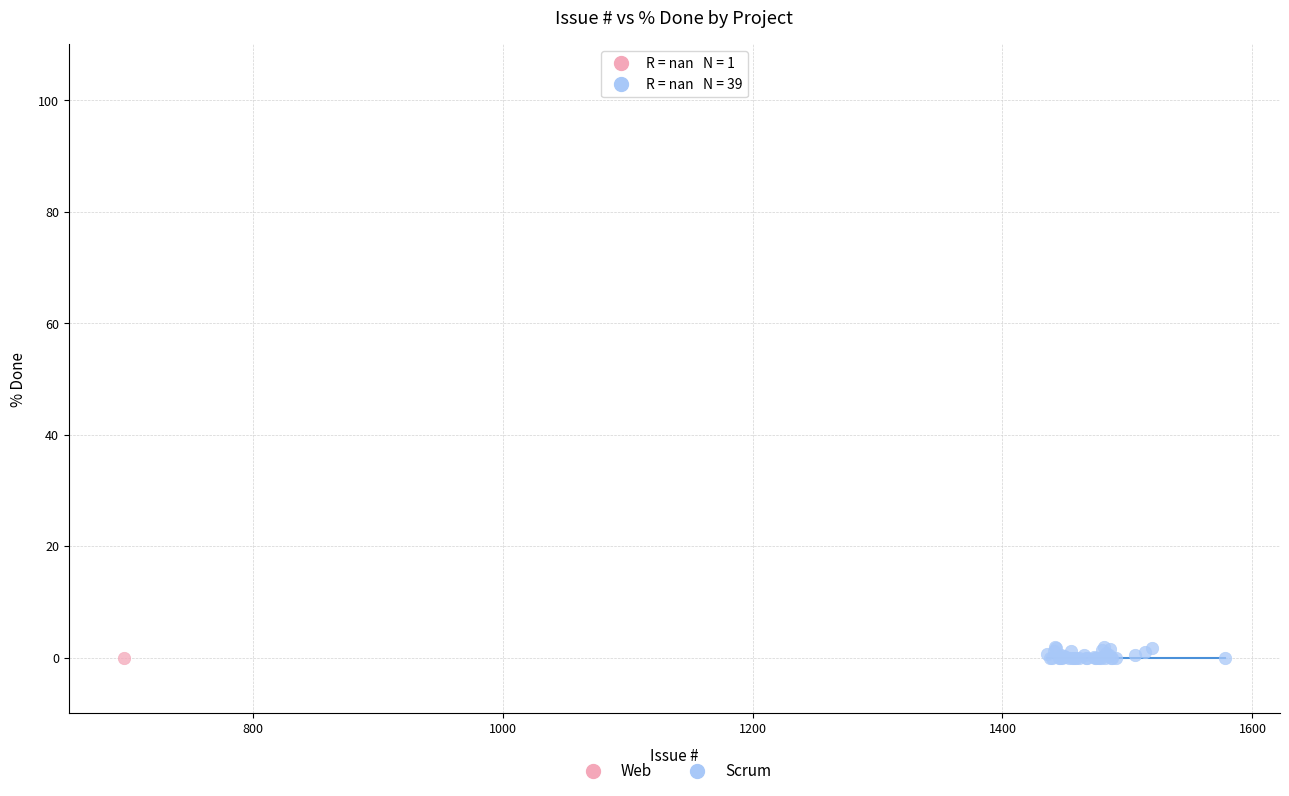

What are all the series names shown in the legend?

Web, Scrum